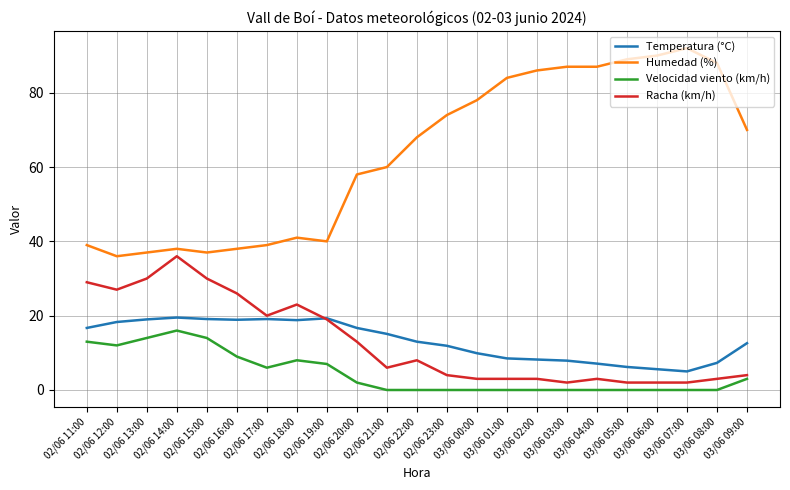

True or false: Velocidad viento (km/h) and Temperatura (°C) intersect in this chart.

False